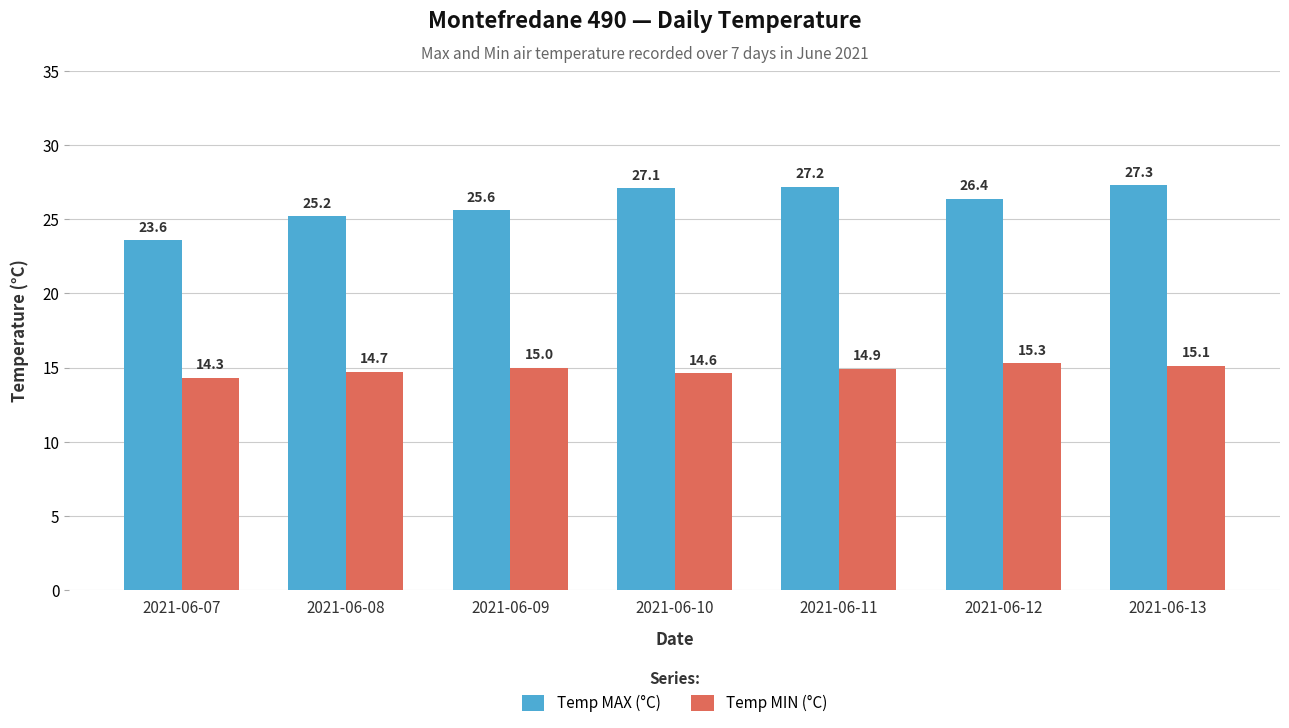

What is the minimum value for Temp MIN (°C)?

14.3